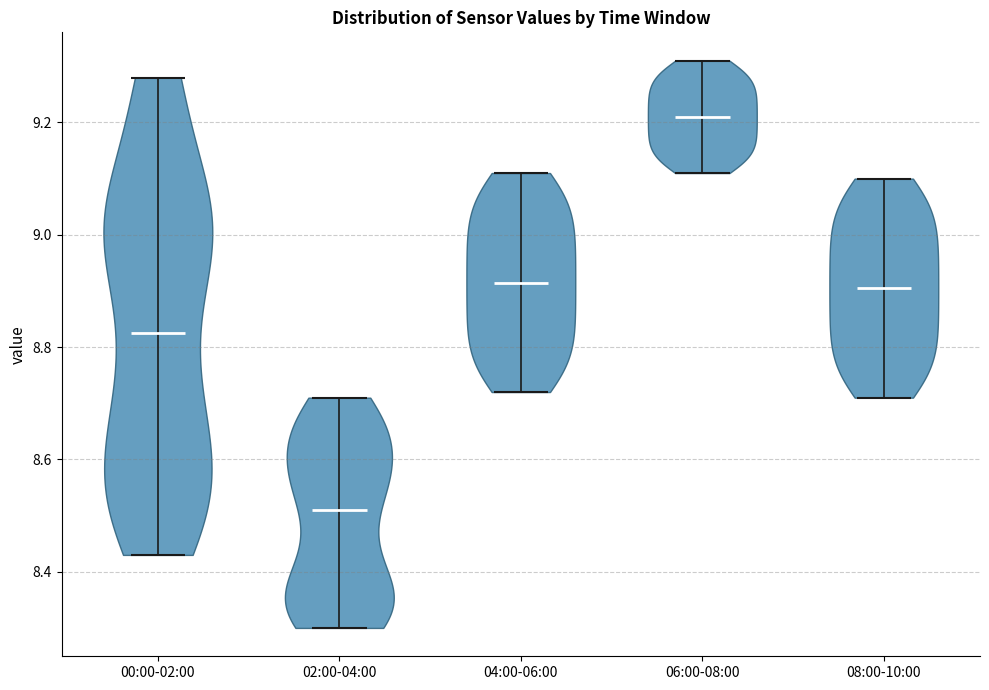

Reading left to right, read every violin against the y-axis: where its median line is, and the lowest and highest points it reaches. The values are not printed on the chart, so give them approximately, as read against the axis.

00:00-02:00: median line 8.82, lowest point 8.44, highest point 9.28
02:00-04:00: median line 8.52, lowest point 8.30, highest point 8.72
04:00-06:00: median line 8.92, lowest point 8.72, highest point 9.12
06:00-08:00: median line 9.22, lowest point 9.12, highest point 9.32
08:00-10:00: median line 8.90, lowest point 8.72, highest point 9.10